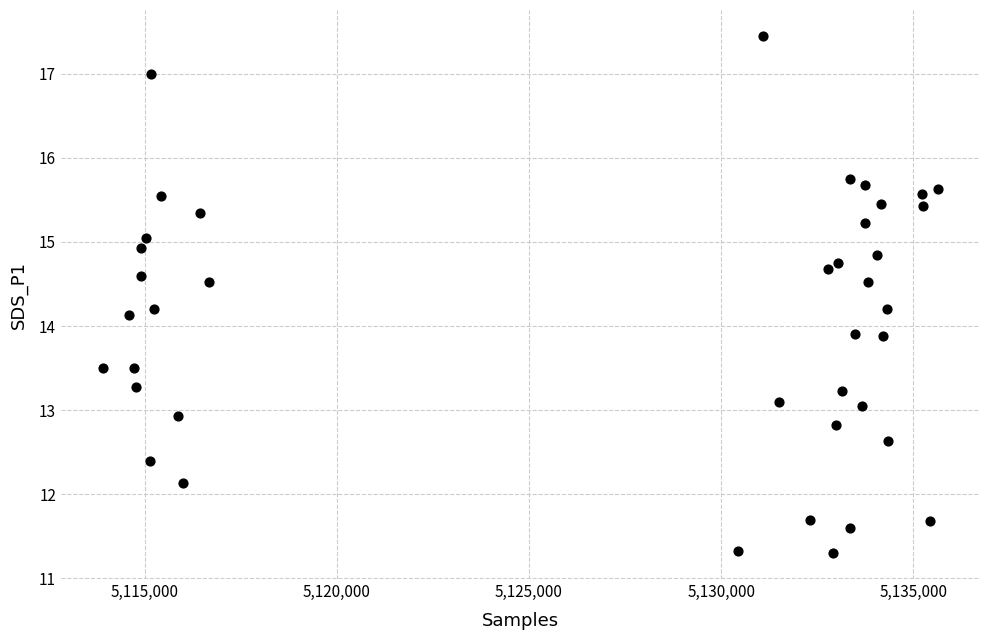

How many points are shown in the scatter plot?

40